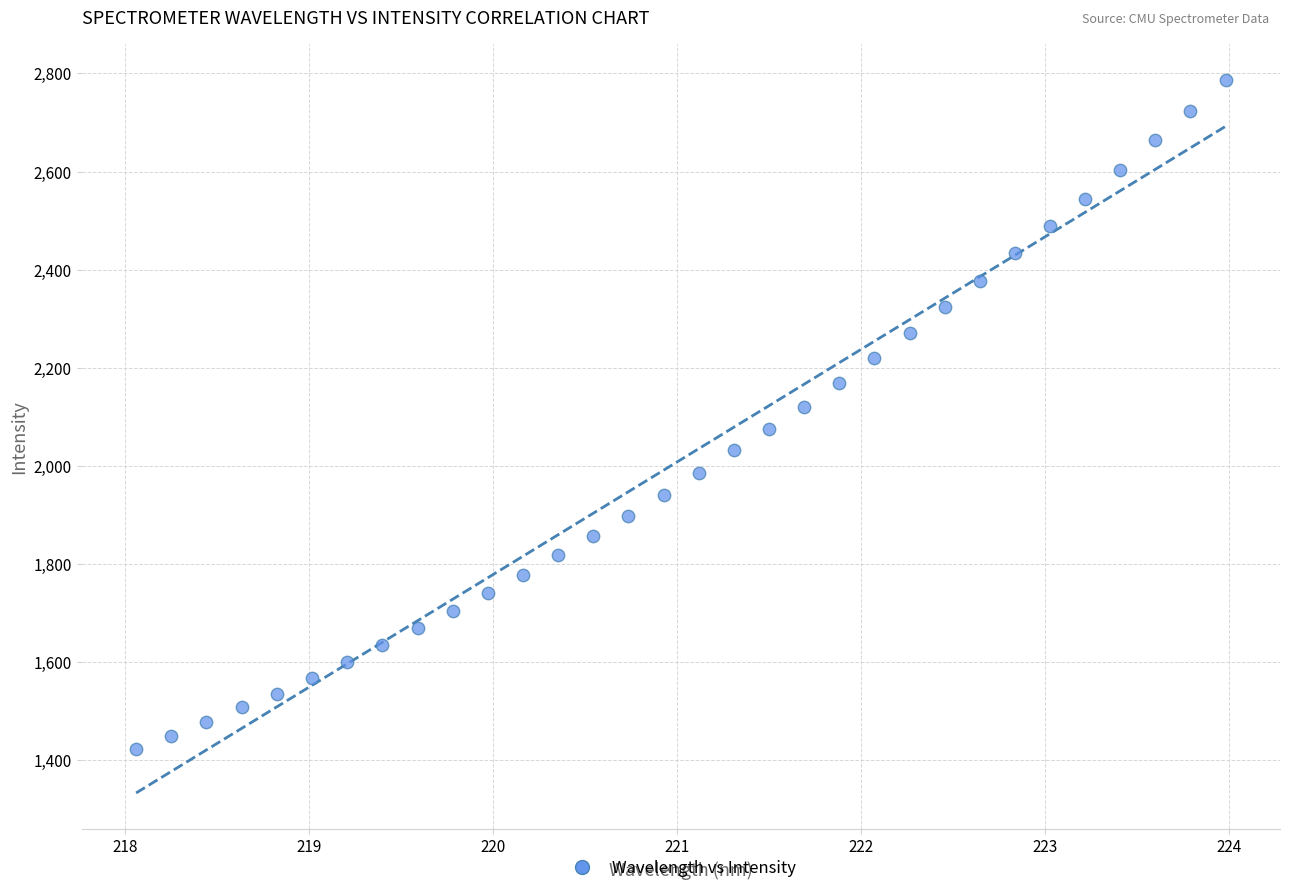

What is the range of Y values (max minus min)?

1363.7